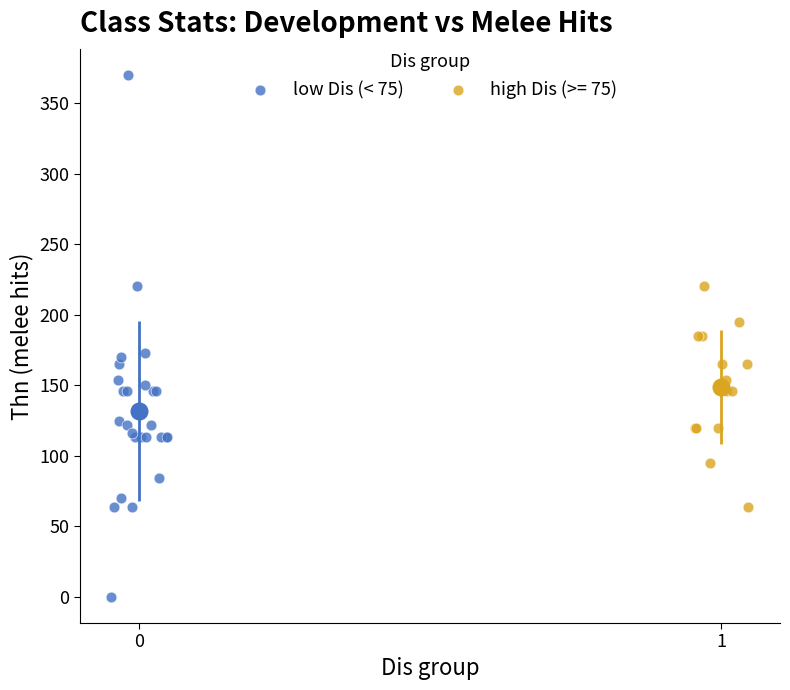

Which series reaches the minimum Y coordinate?

low Dis (< 75)